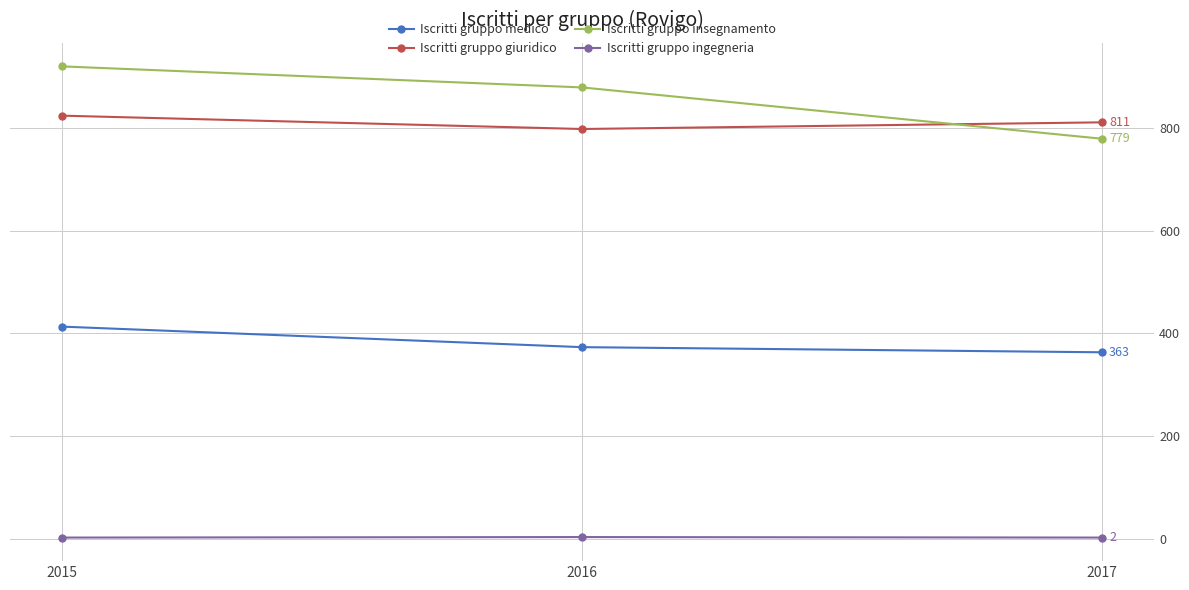

Which series has the largest range (max minus min)?

Iscritti gruppo insegnamento